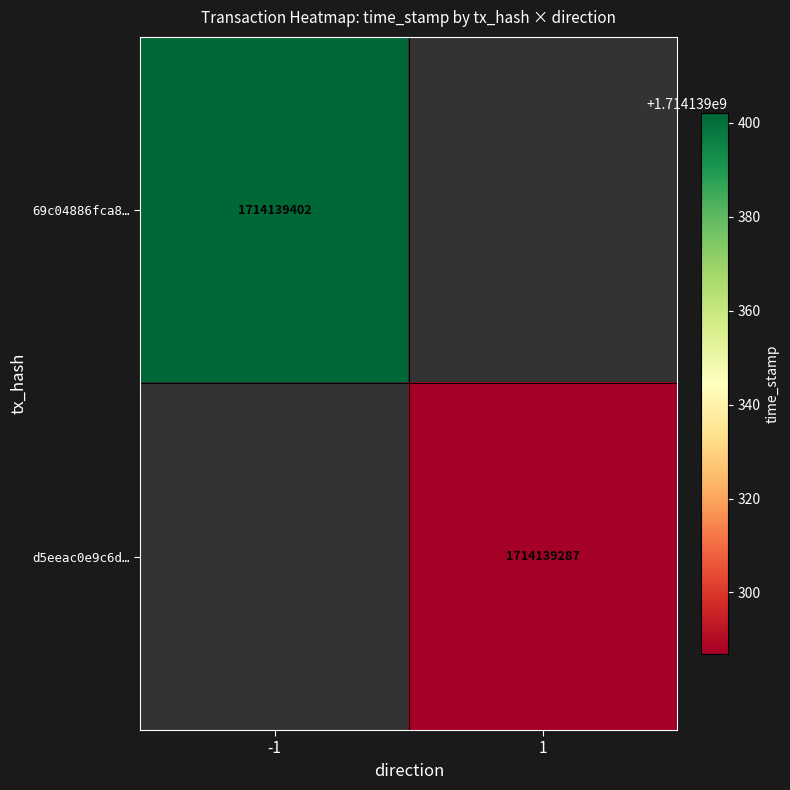

Which series has the widest spread of values?

69c04886fca83f558c7894ef2ed87eca27396ca